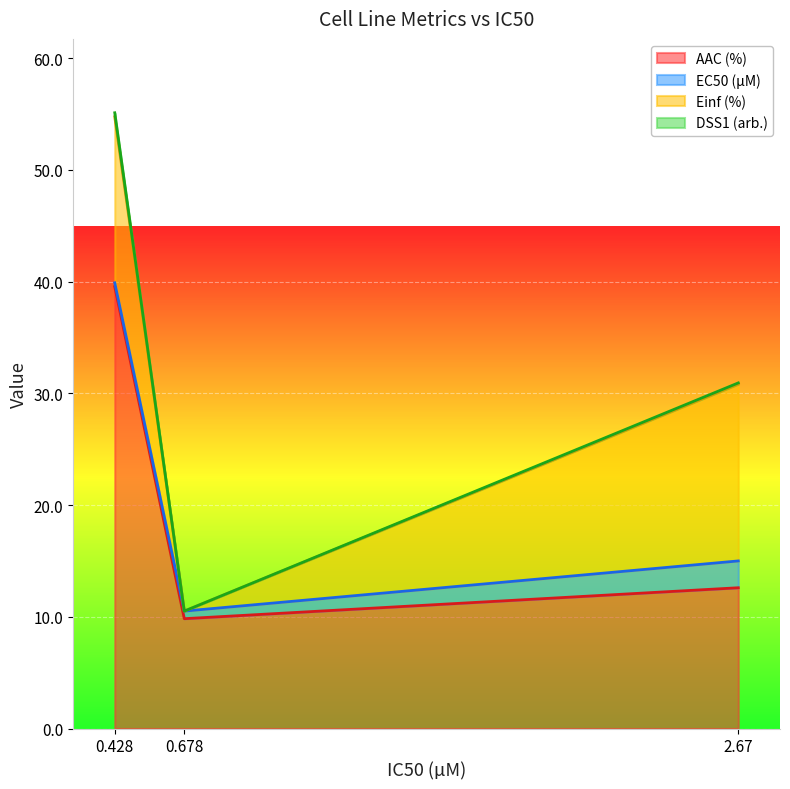

Which series has the largest total across all categories?

AAC (%)